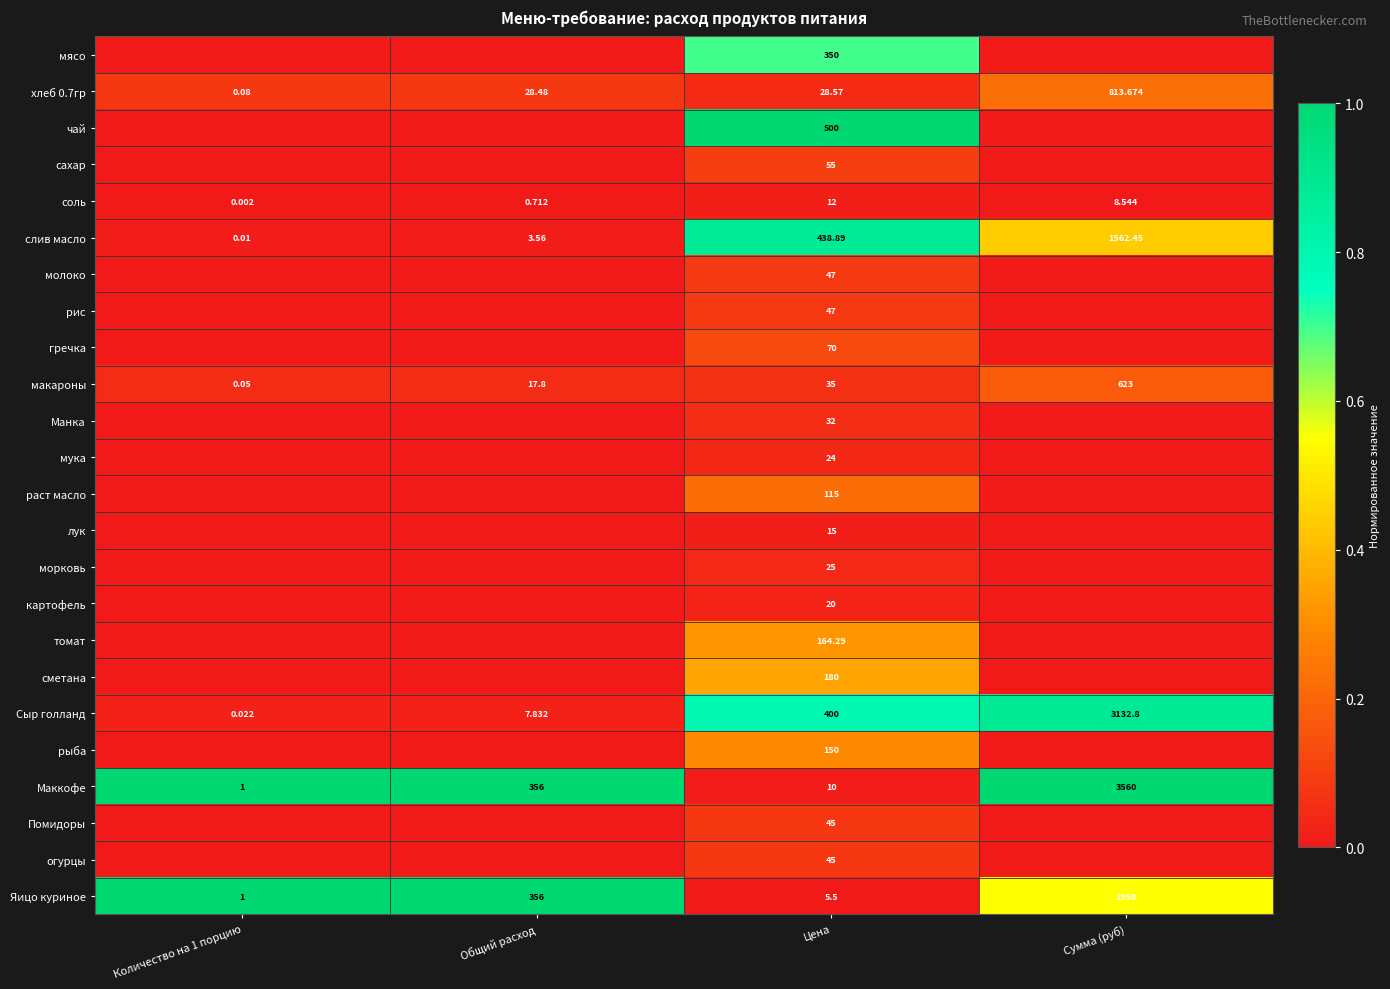

Which category has the highest value in the макароны series?

Сумма (руб)